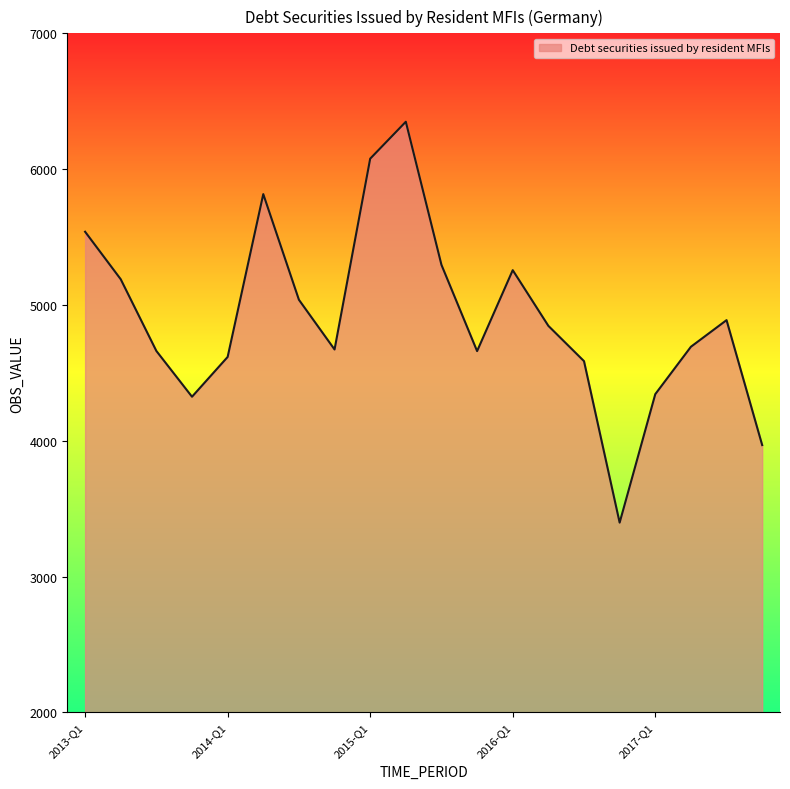

What is the minimum value shown in the chart?

3397